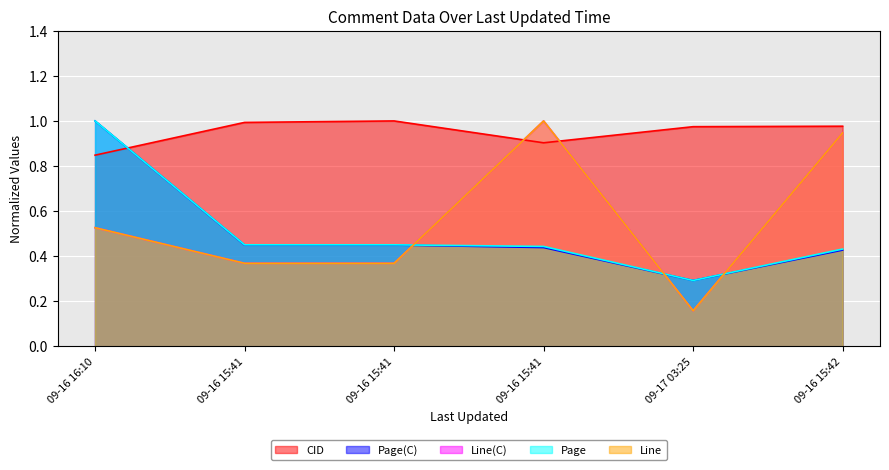

What is the sum of all Line(C) values?

3.4